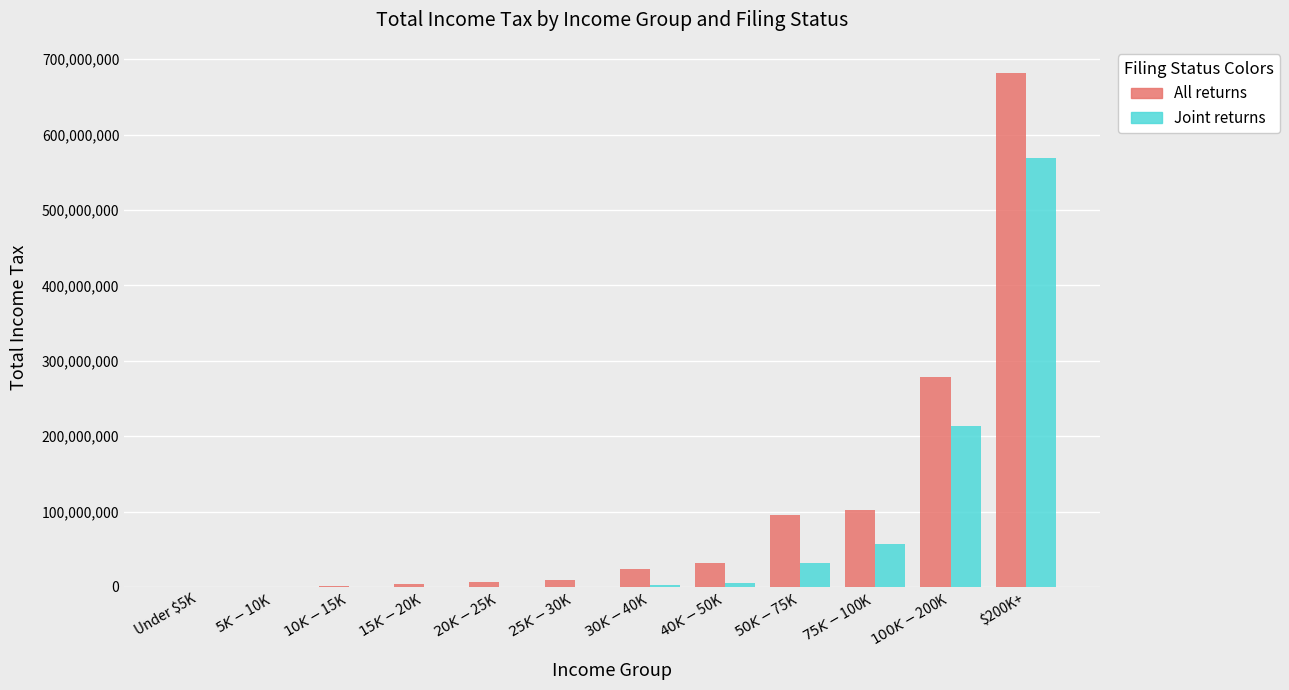

Which series has the largest total across all categories?

All returns